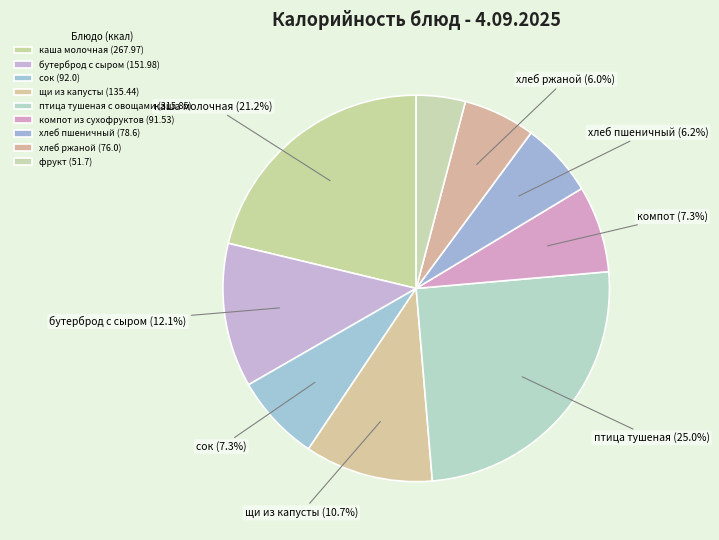

To the nearest percent, what portion does каша молочная (267.97) represent?

21%